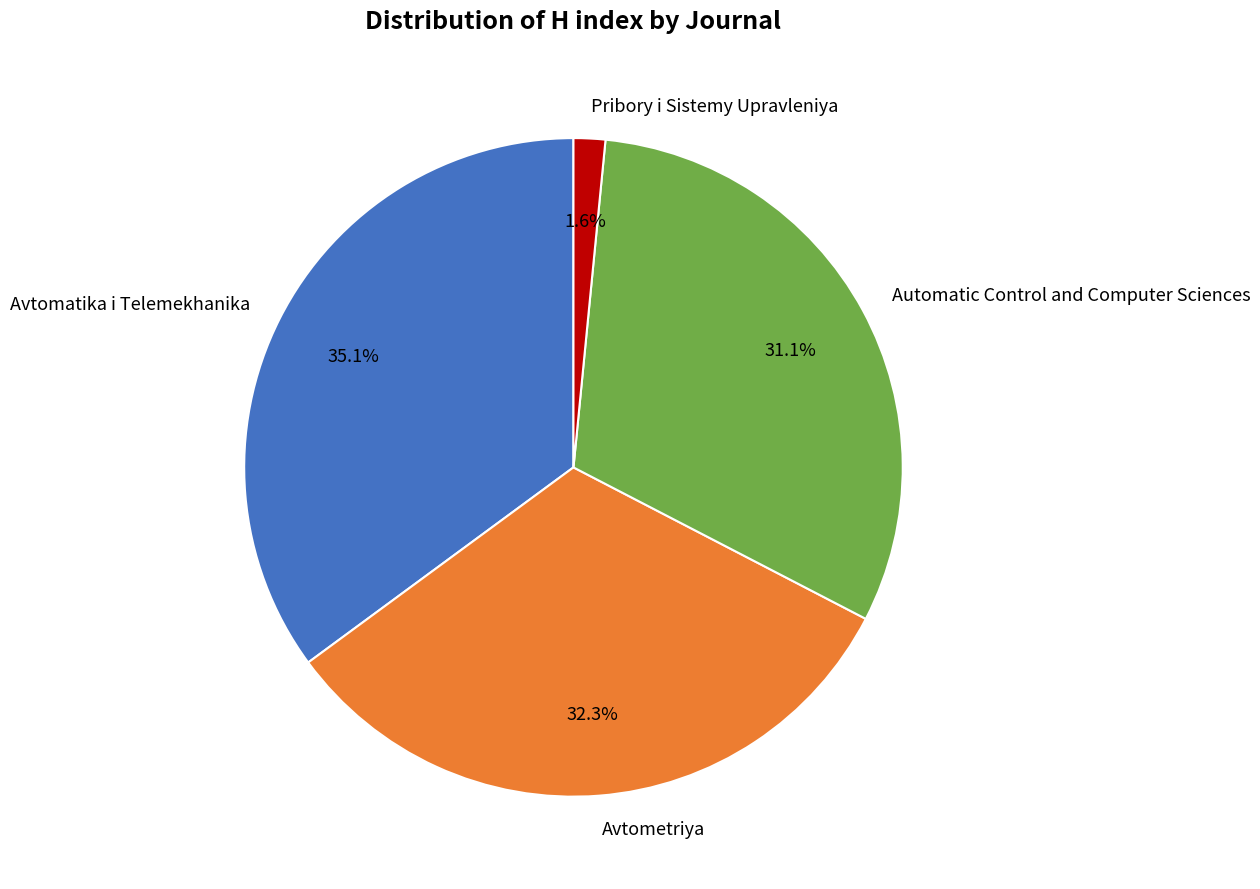

What is the ratio of the value at Avtometriya to the value at Avtomatika i Telemekhanika?

0.9